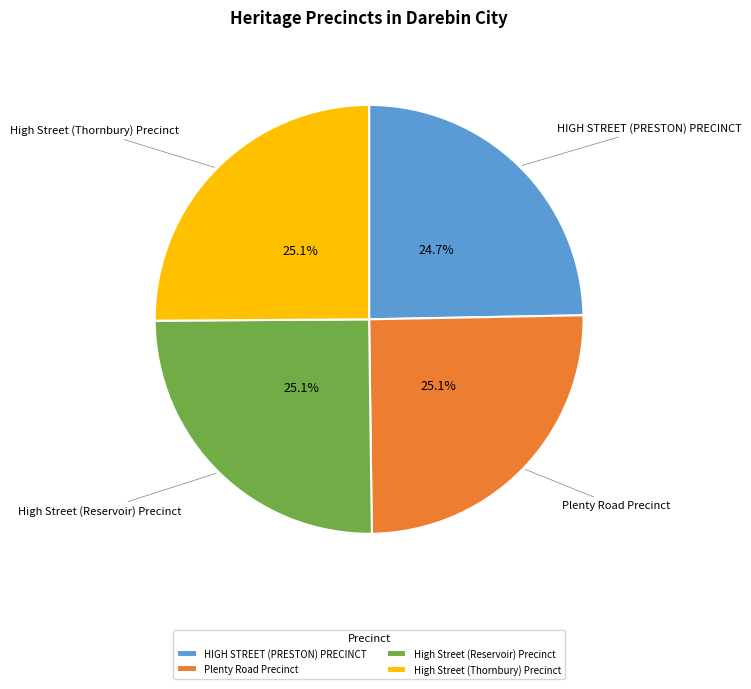

How many segments does this pie chart have?

4